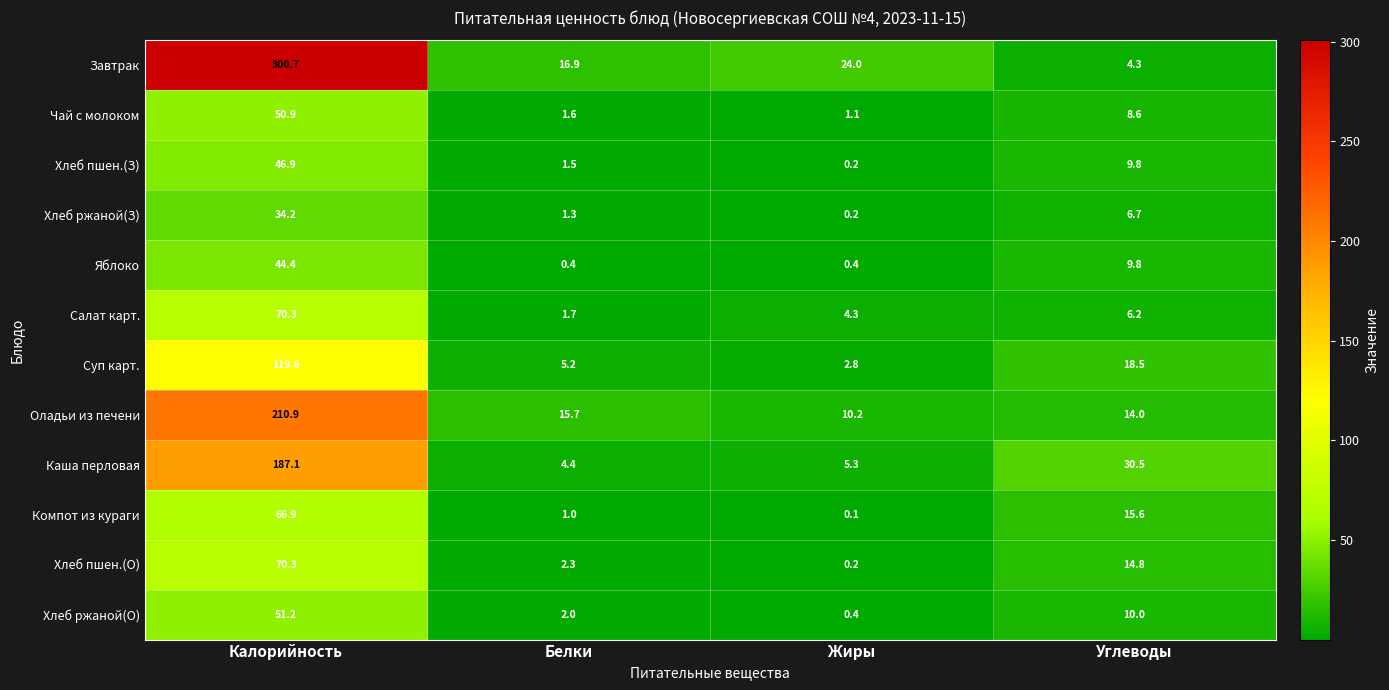

Which category has the highest value across all series?

Калорийность